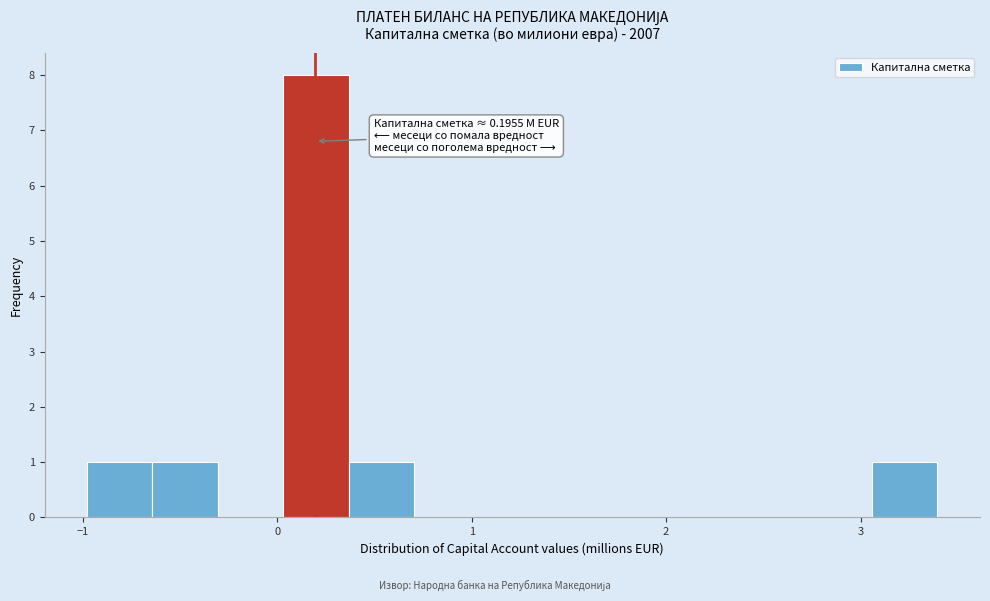

Read against the x-axis, roughly where is the centre of the tallest bar?

0.2